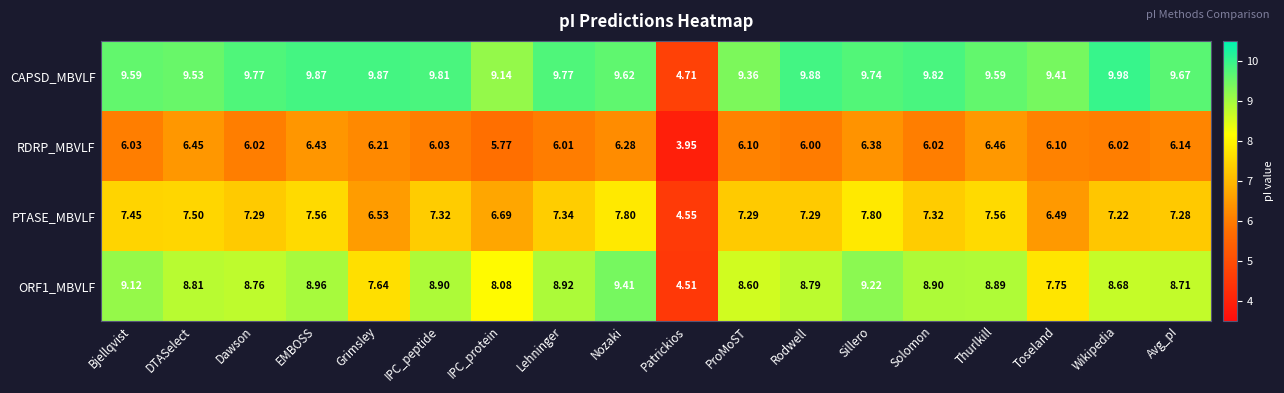

At which label does CAPSD_MBVLF first exceed 9?

Bjellqvist